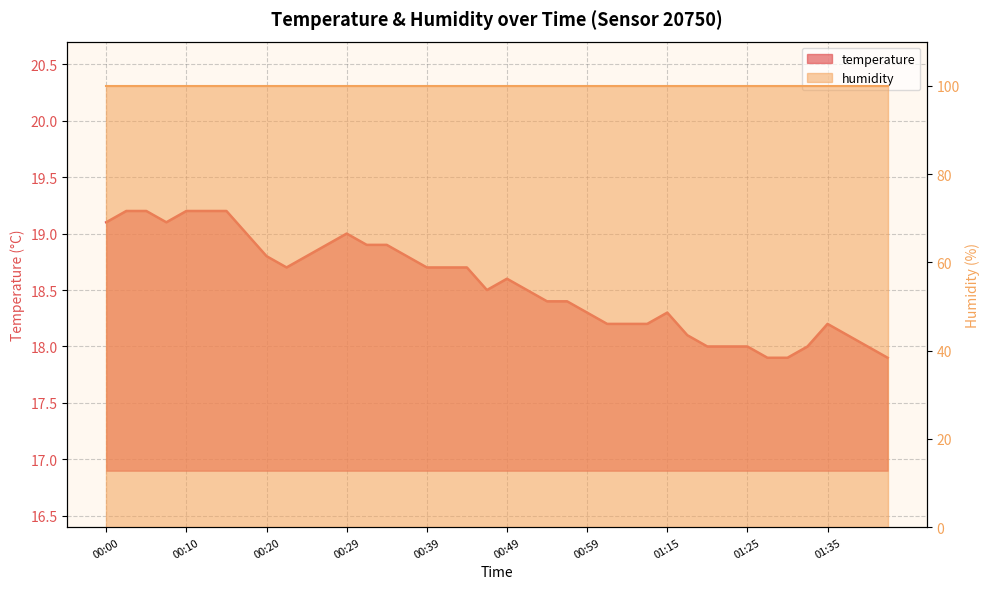

What is the value of the 14th point from the left?

18.9